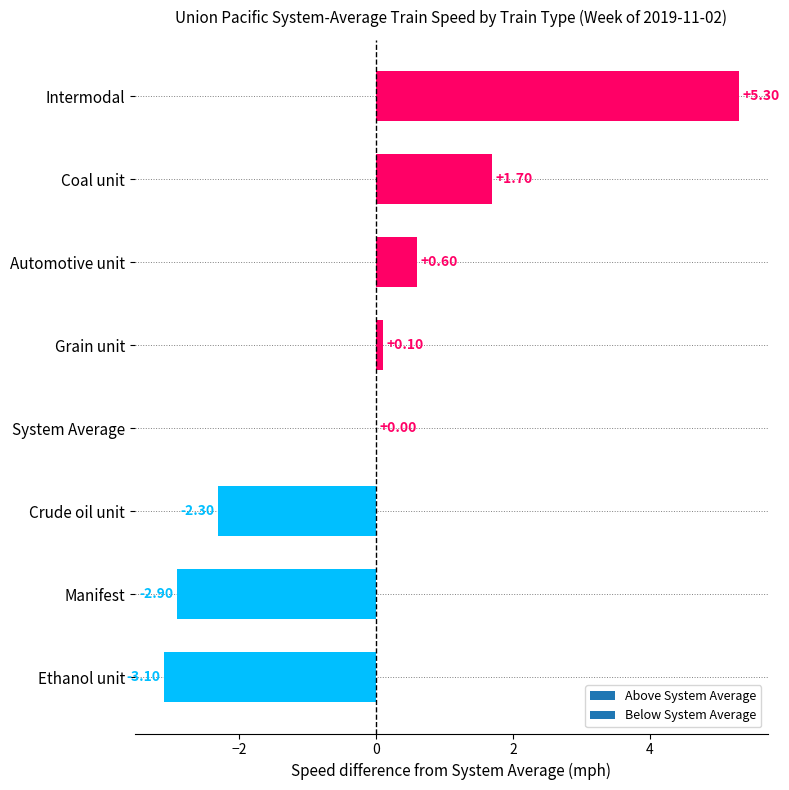

What is the change in value from Intermodal to Grain unit?

-5.2